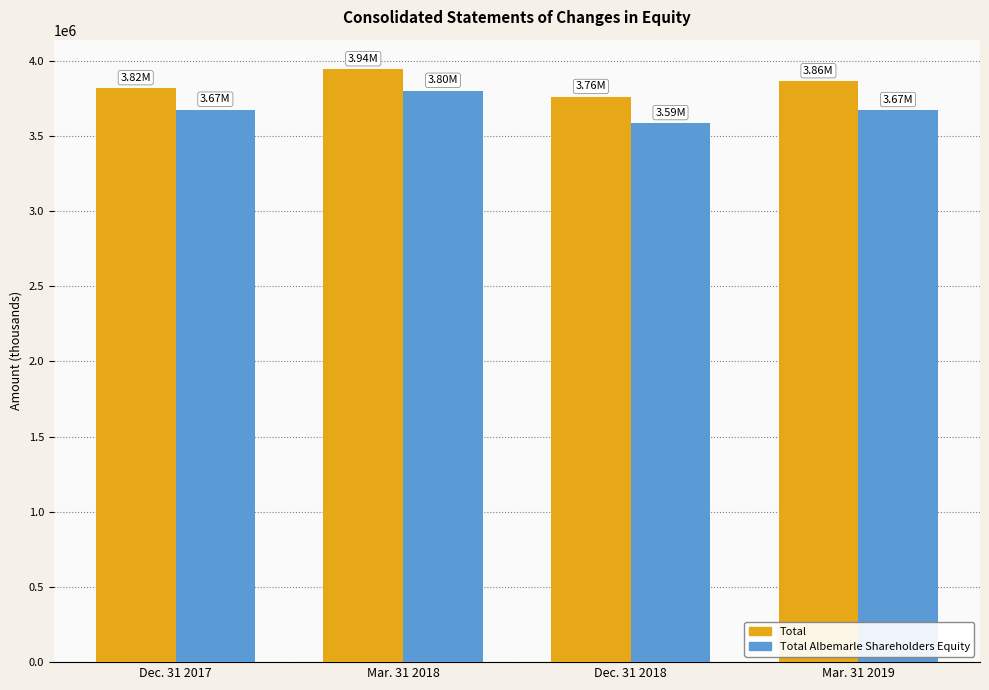

What is the difference between the highest and lowest values at Mar. 31 2019?

191765